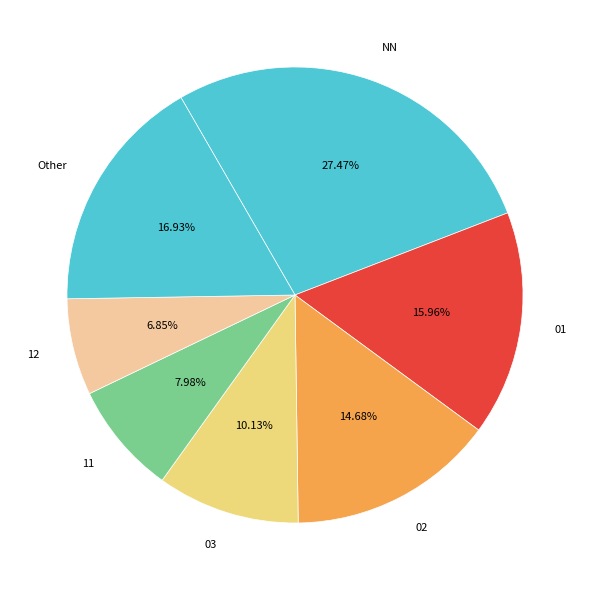

How many segments does this pie chart have?

7